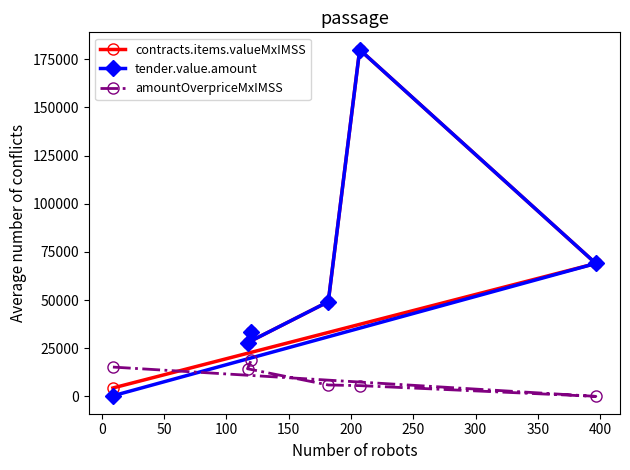

Which series has the largest range (max minus min)?

tender.value.amount